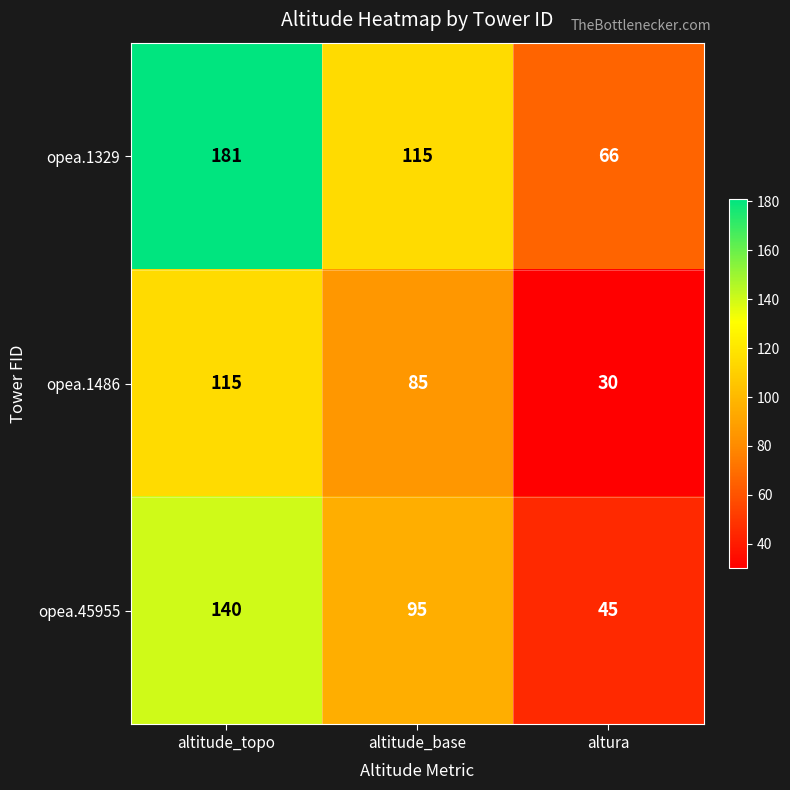

Which series has the largest total across all categories?

opea.1329